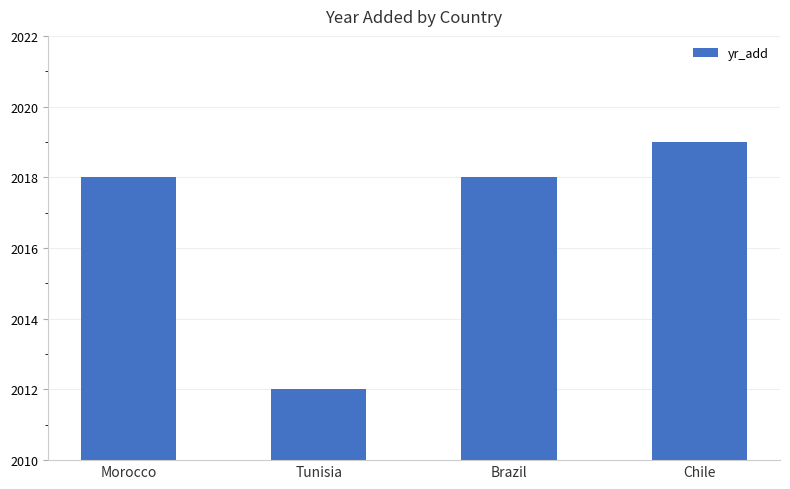

Count the number of data series in this chart.

1